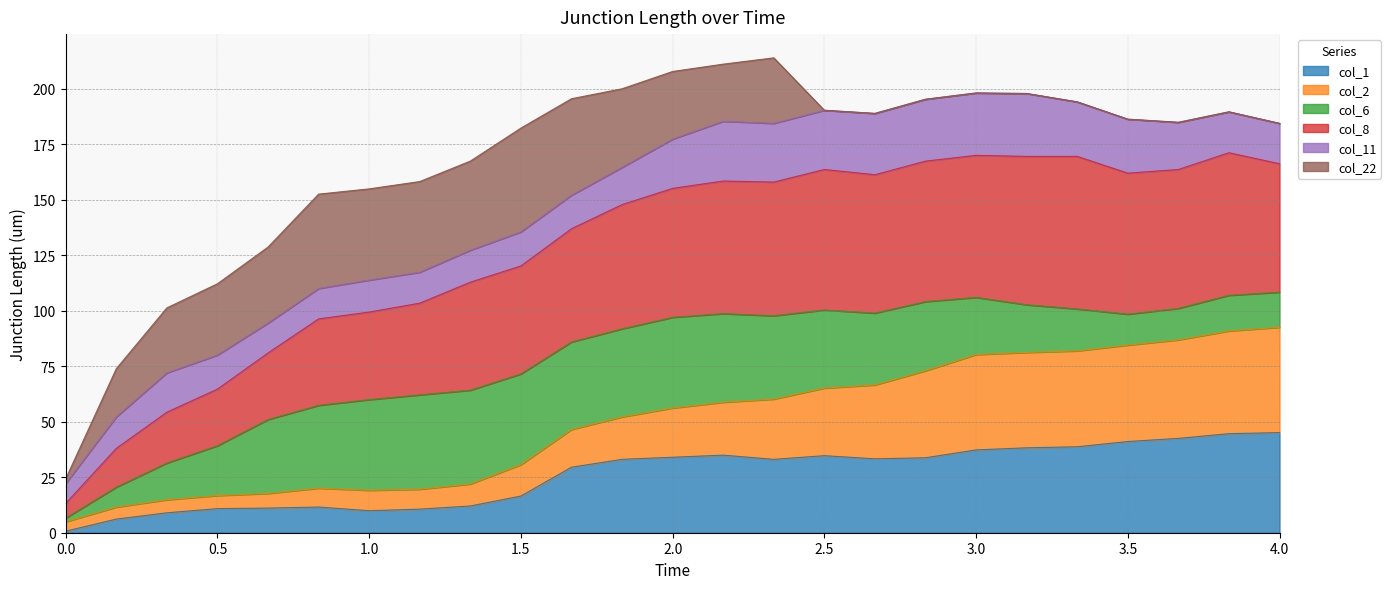

What is the highest value of the col_1 series?

45.1